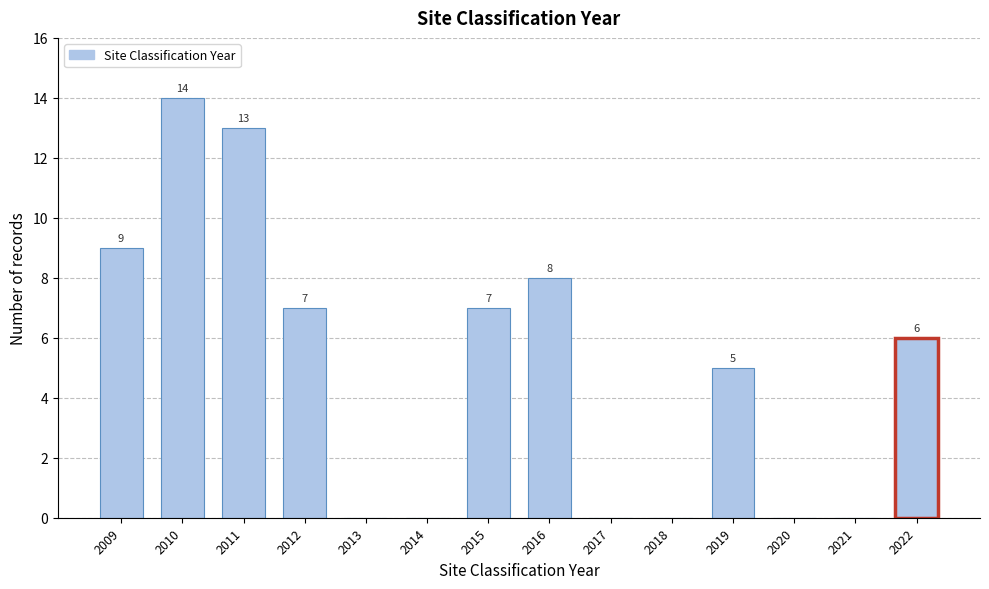

Reading right to left, list all the values displayed in this chart.

2022=6	2021=0	2020=0	2019=5	2018=0	2017=0	2016=8	2015=7	2014=0	2013=0	2012=7	2011=13	2010=14	2009=9